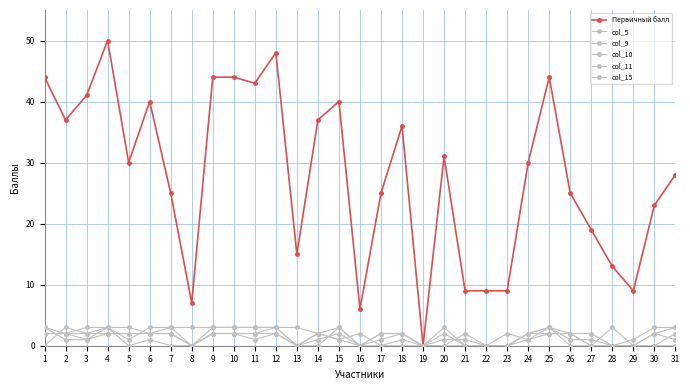

Which category has the highest value across all series?

4